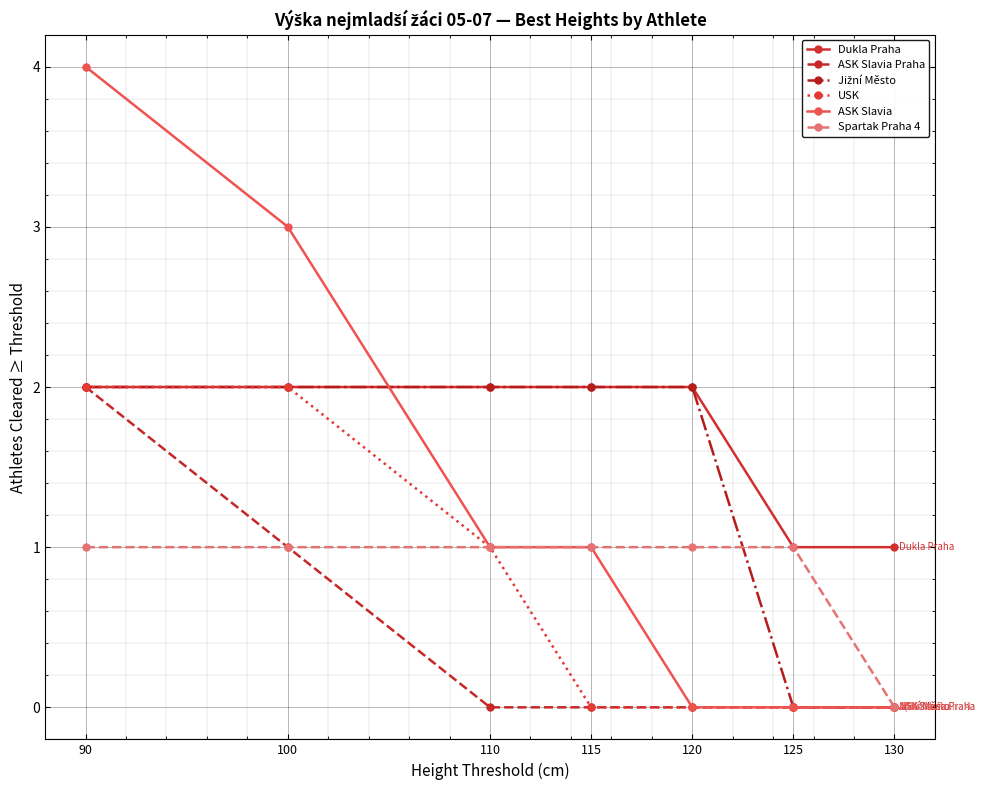

What is the difference between the highest and lowest values at 90?

3